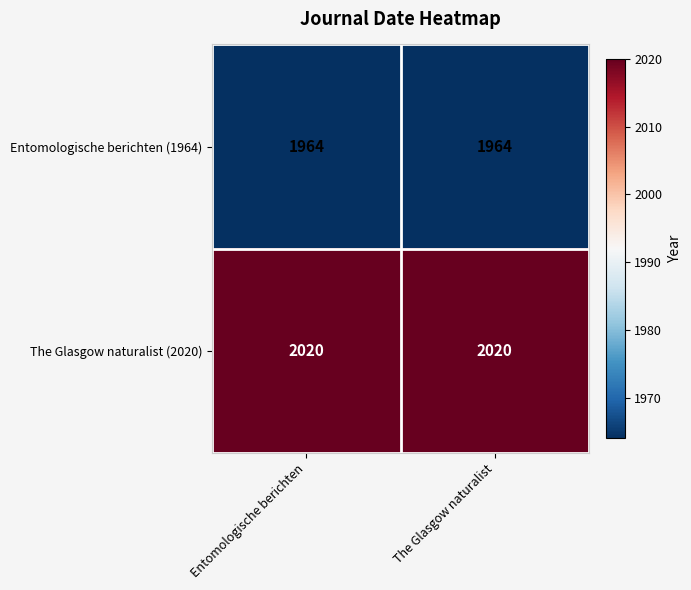

List the series in order of their overall mean, lowest first.

Entomologische berichten (1964), The Glasgow naturalist (2020)